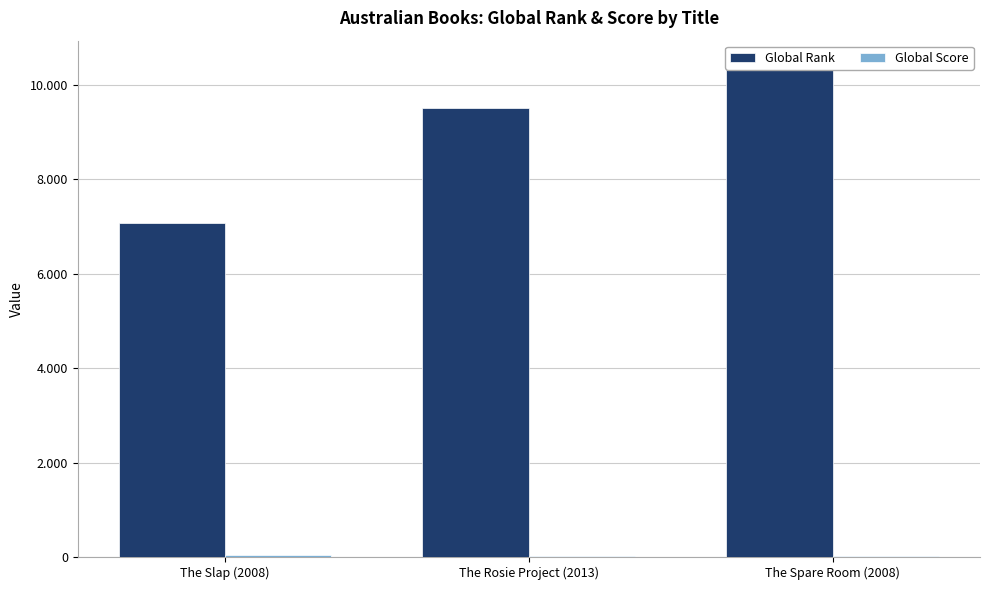

How many bars are there in each group?

2